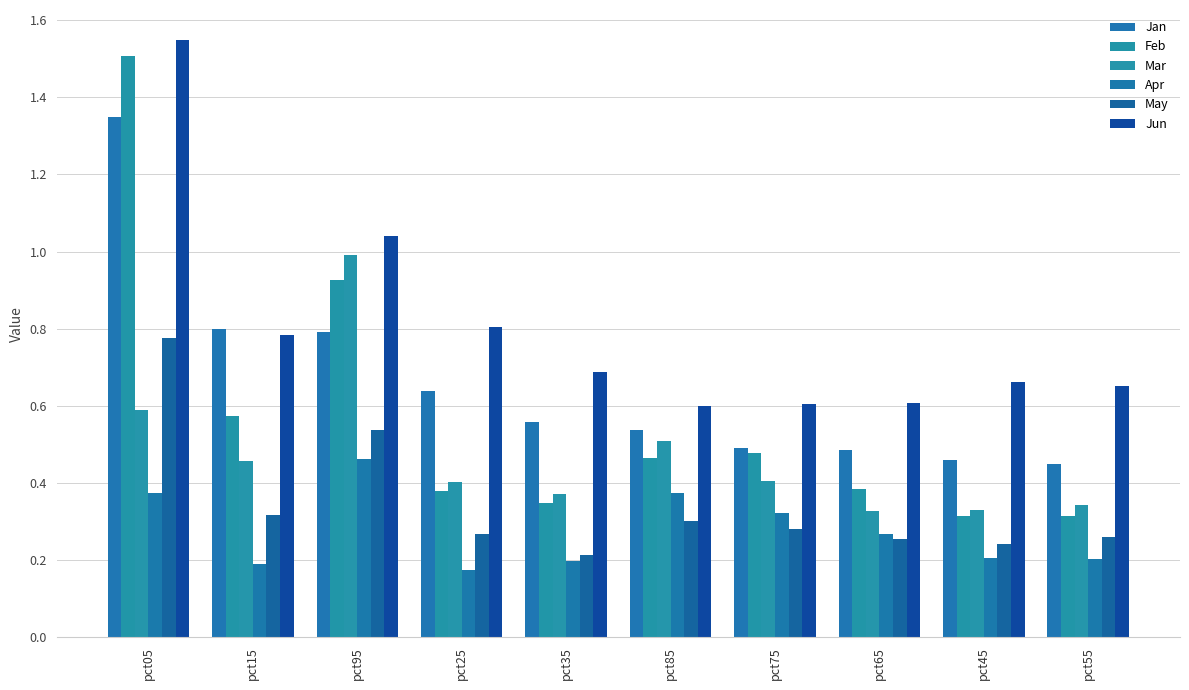

What is the difference between the highest and lowest values at pct55?

0.4